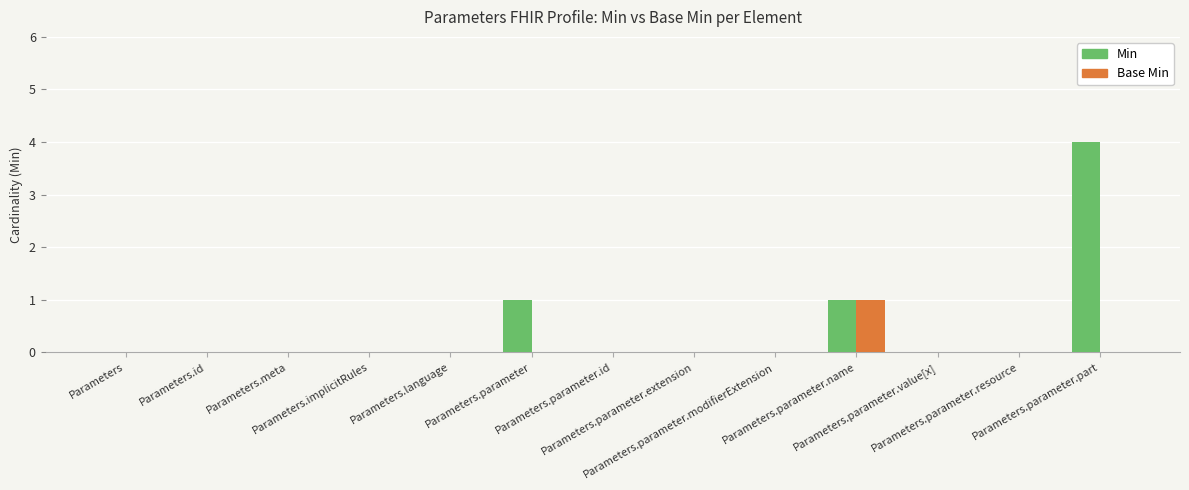

What is the maximum value shown in the chart?

4